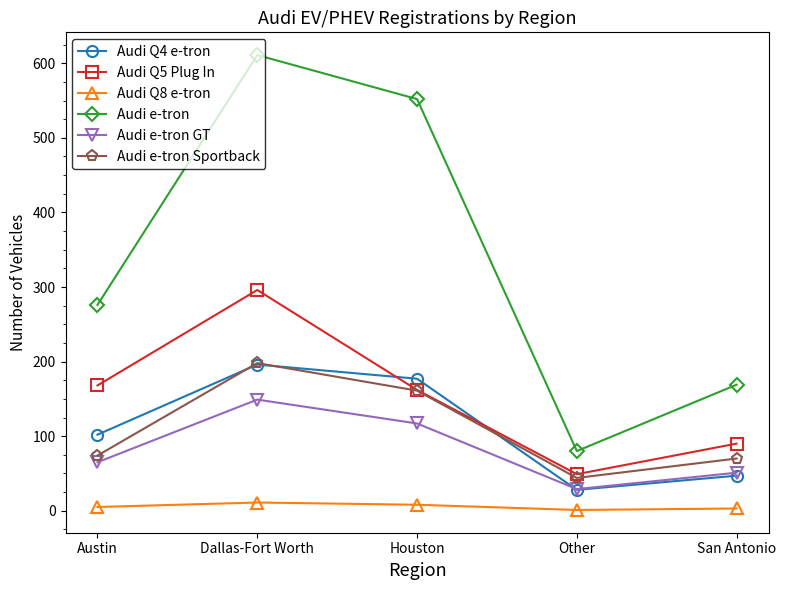

At which category does Audi Q4 e-tron reach its first local peak?

Dallas-Fort Worth